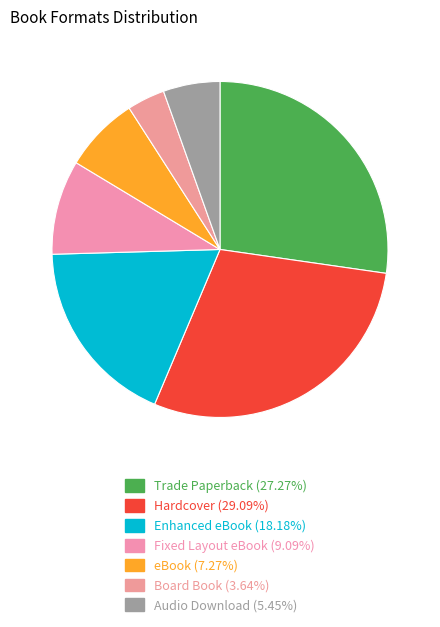

To the nearest percent, what percentage of the pie is Fixed Layout eBook?

9%